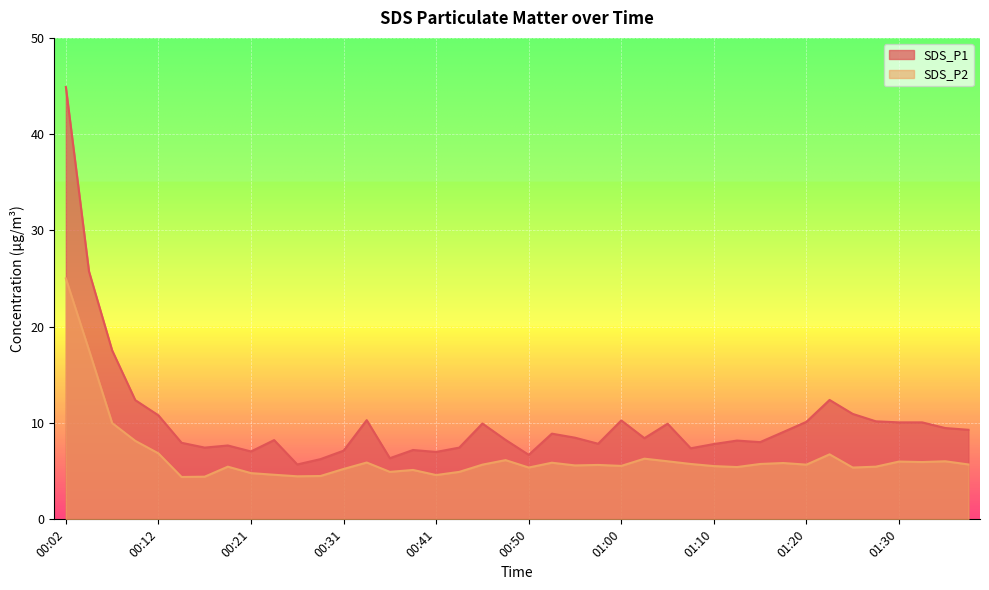

True or false: SDS_P1 has a value of 9.1 at 01:17.

True